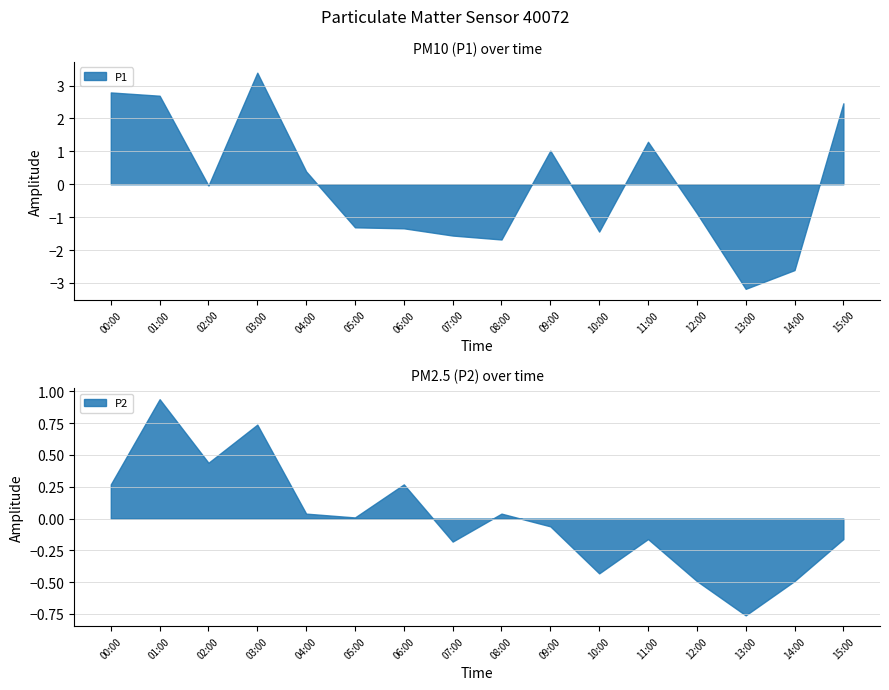

Does the chart display data point markers on the line(s)?

No